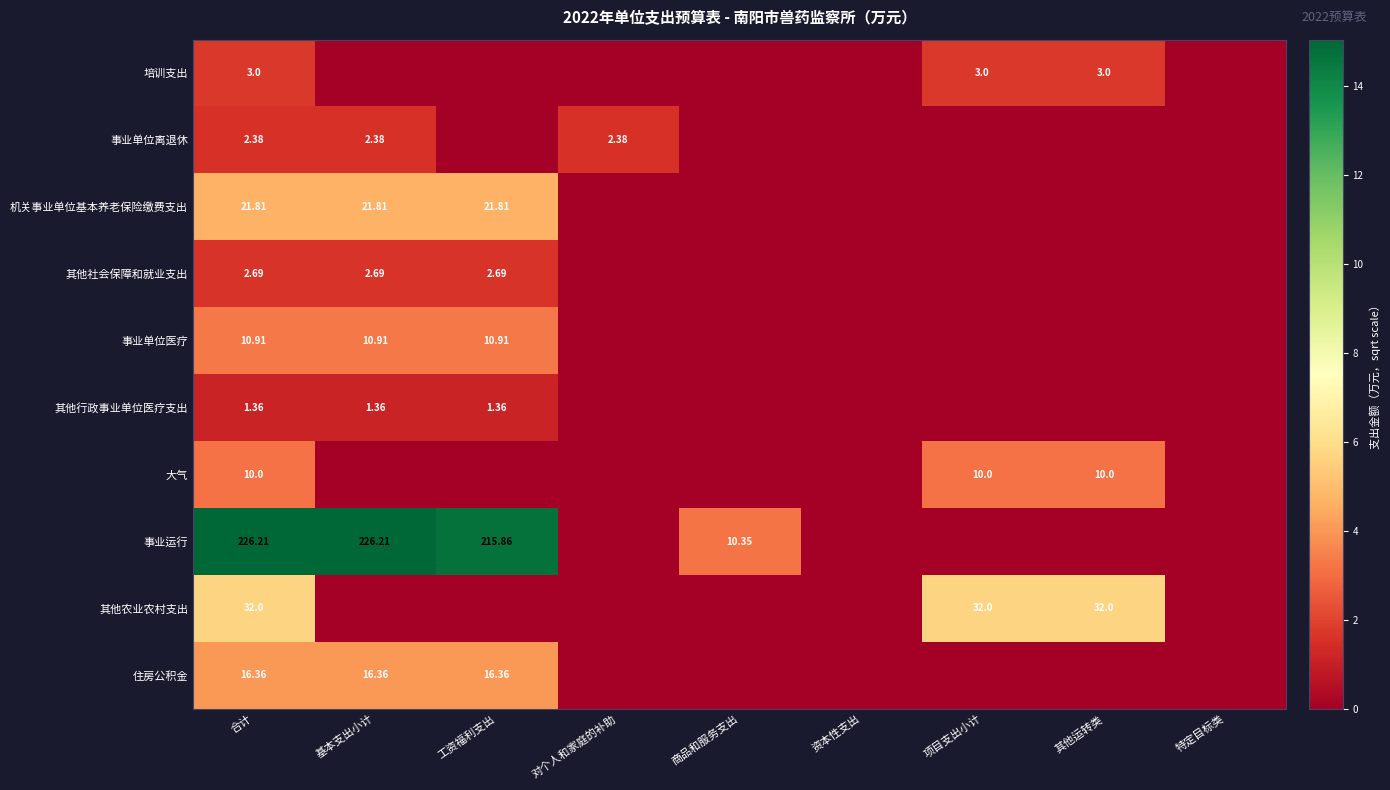

At how many categories does at least one series exceed 12?

3